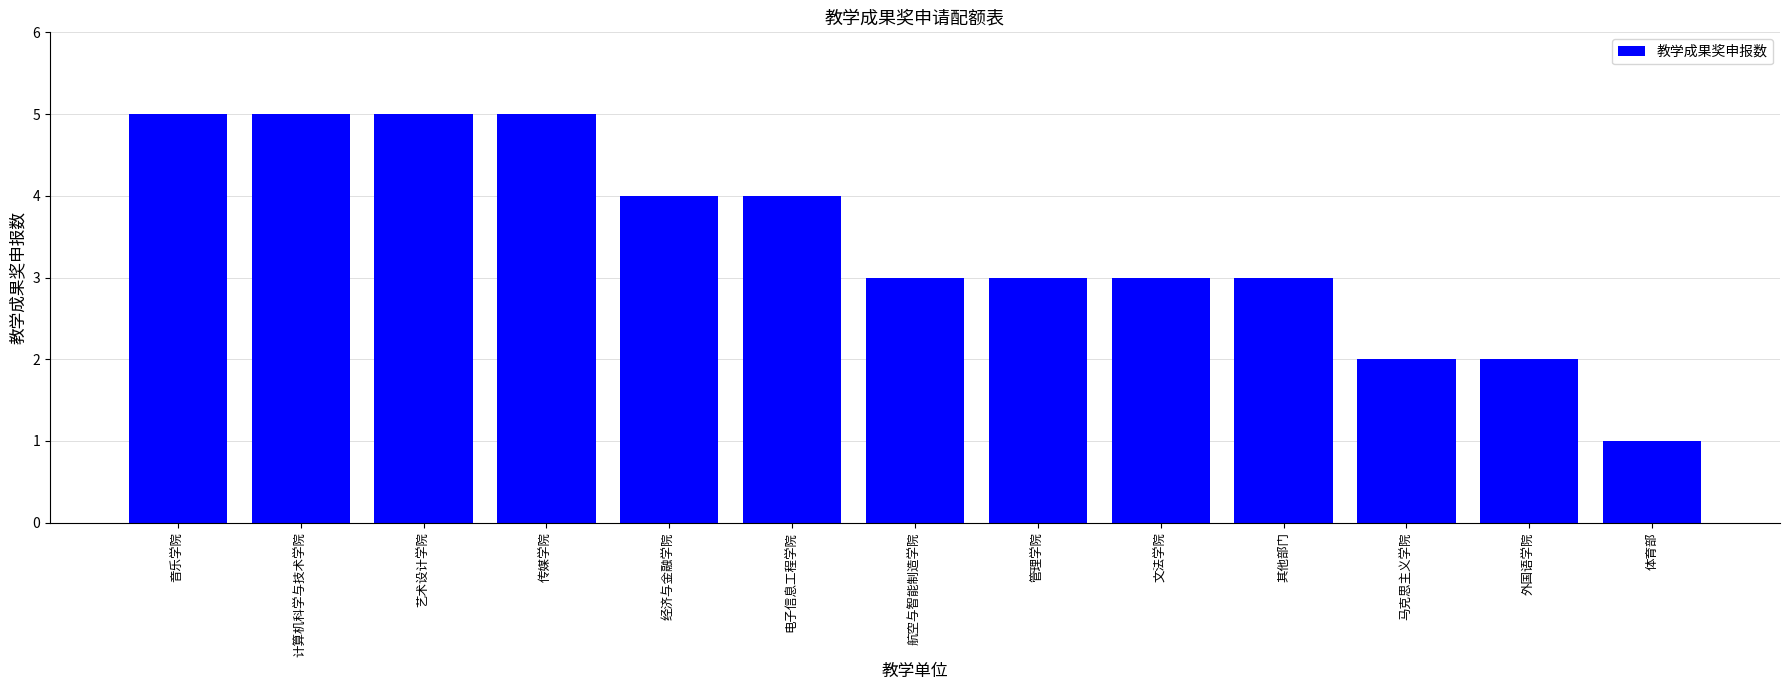

What value does the data have at 艺术设计学院?

5